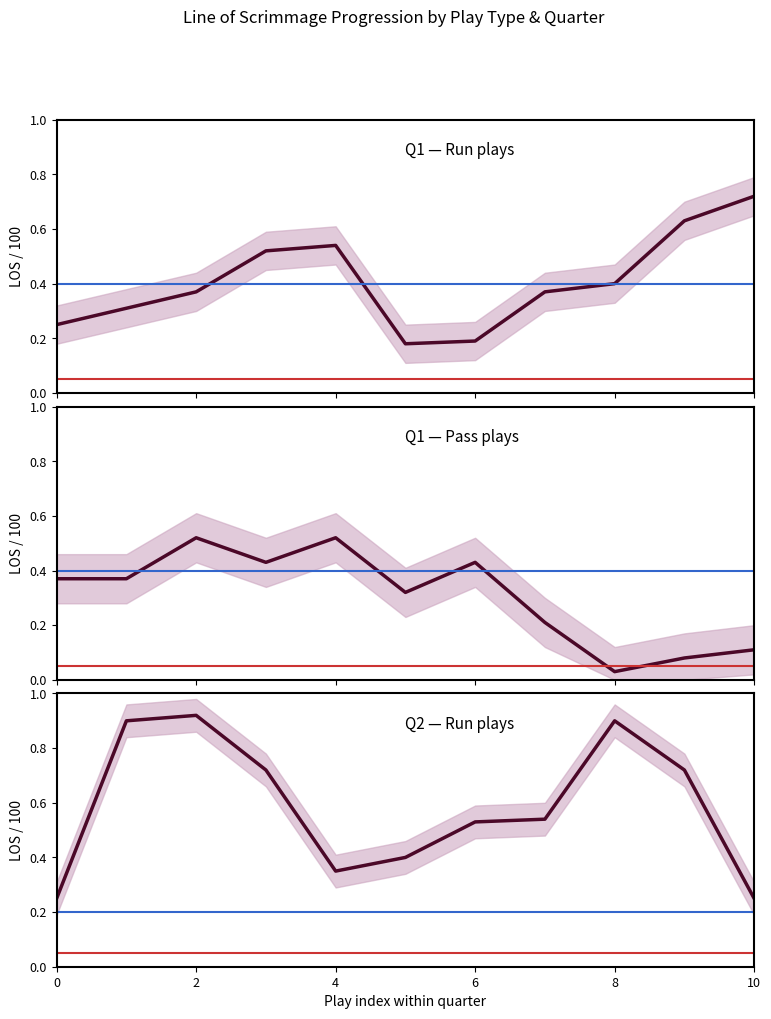

Which has a higher value, 2 or 7?

7